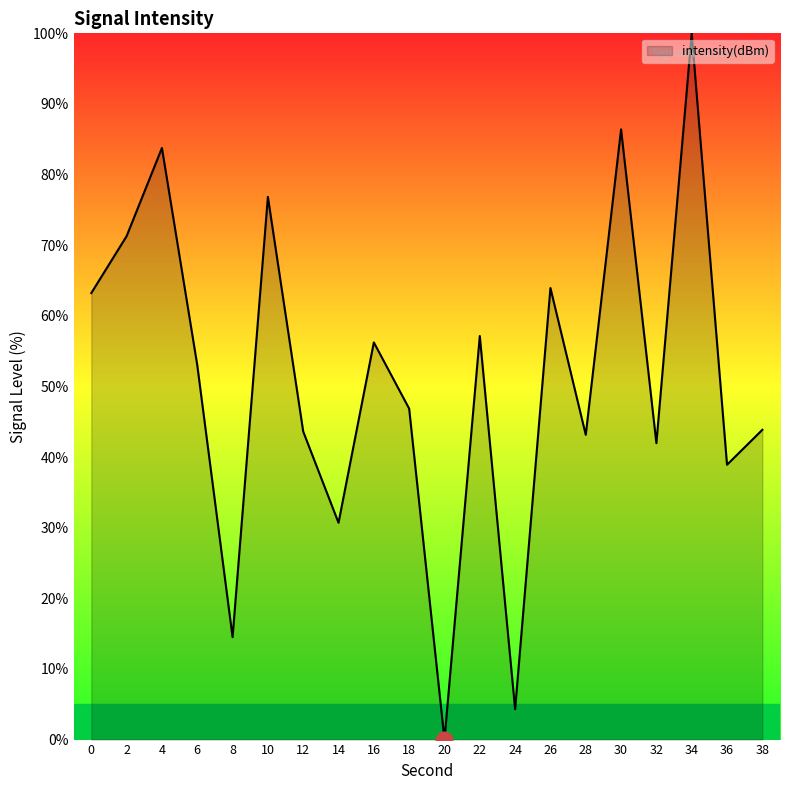

The chart shows a value of 77.6 at 18. True or false?

False